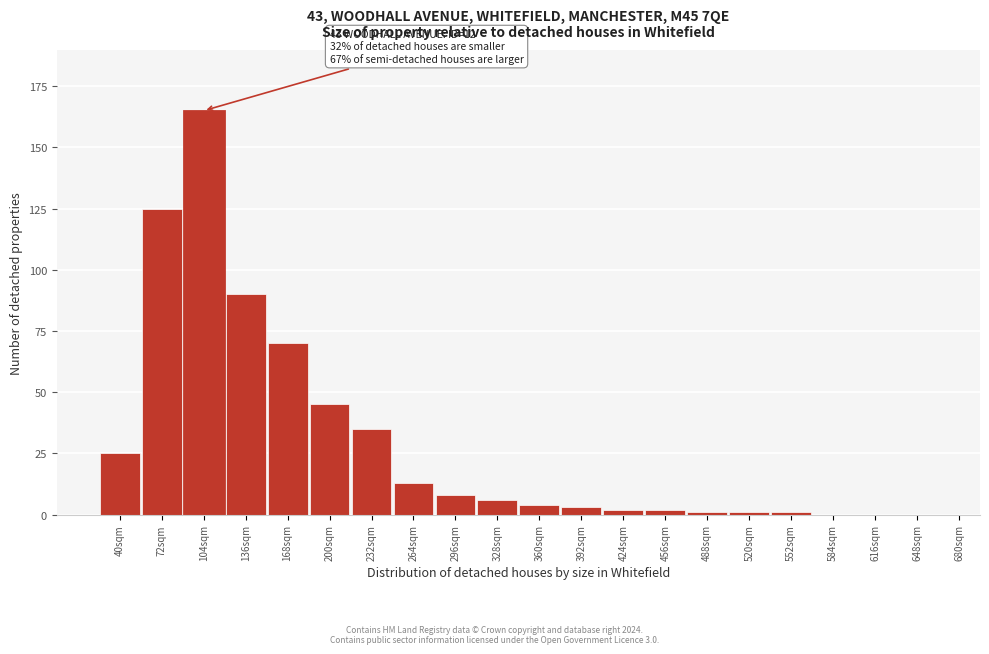

Reading left to right, extract all data points from this chart.

40sqm=25	72sqm=125	104sqm=165	136sqm=90	168sqm=70	200sqm=45	232sqm=35	264sqm=13	296sqm=8	328sqm=6	360sqm=4	392sqm=3	424sqm=2	456sqm=2	488sqm=1	520sqm=1	552sqm=1	584sqm=0	616sqm=0	648sqm=0	680sqm=0